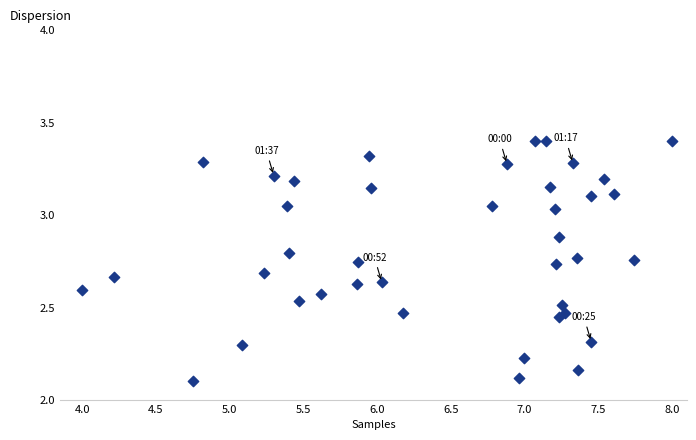

What is the range of Y values (max minus min)?

1.3